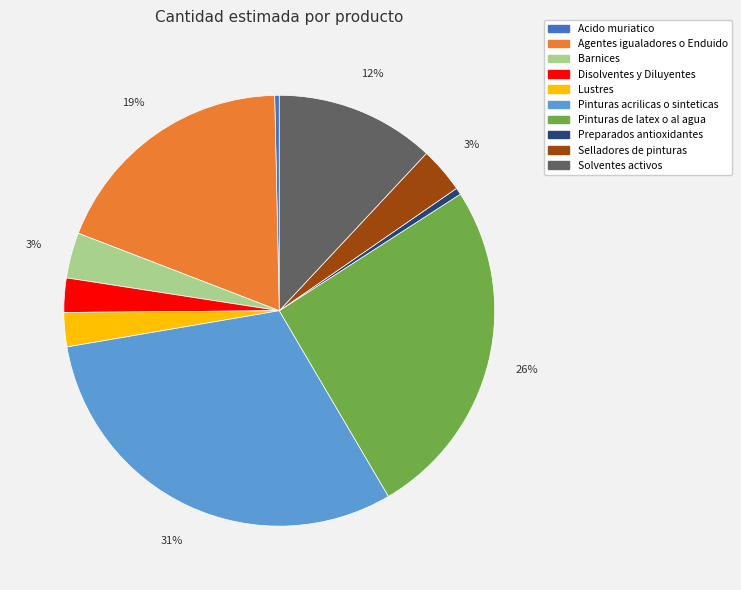

To the nearest percent, what is the difference between the Barnices and Solventes activos slice percentages?

9%